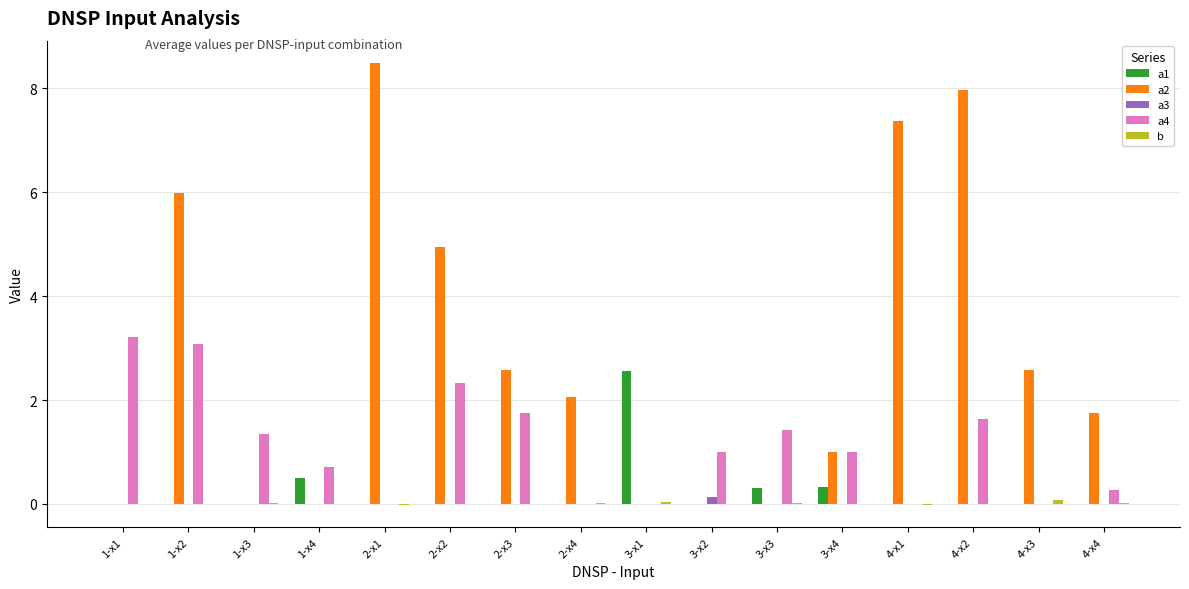

What is the sum of all a2 values?

44.8